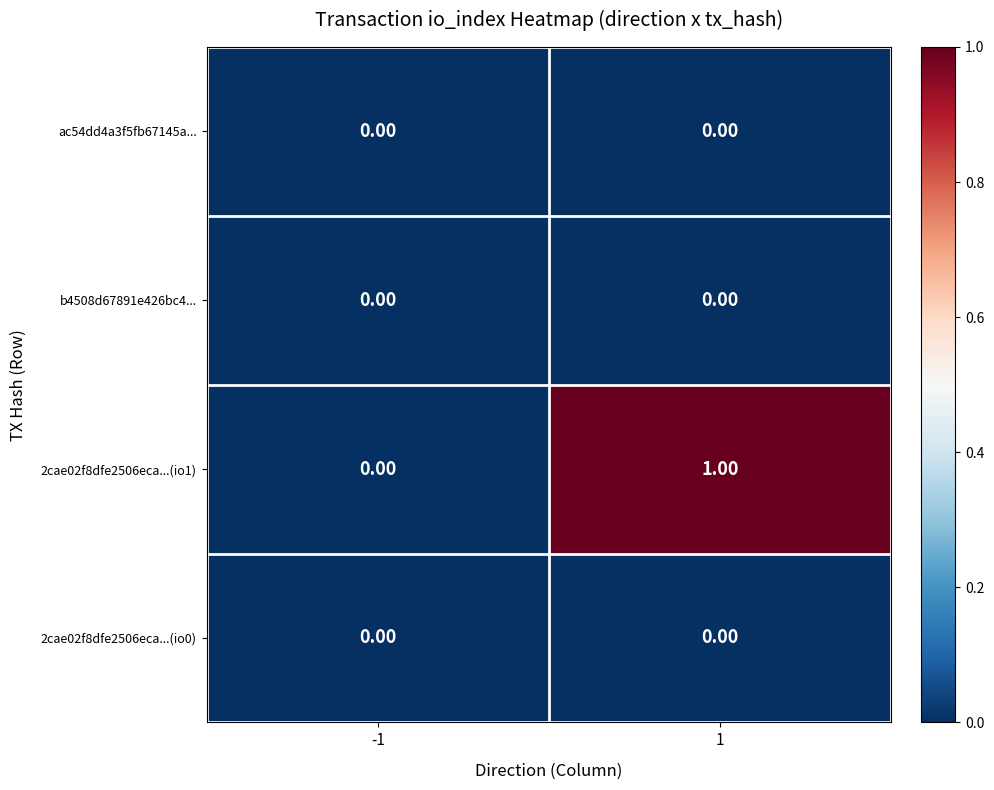

How many data points does each series have?

2